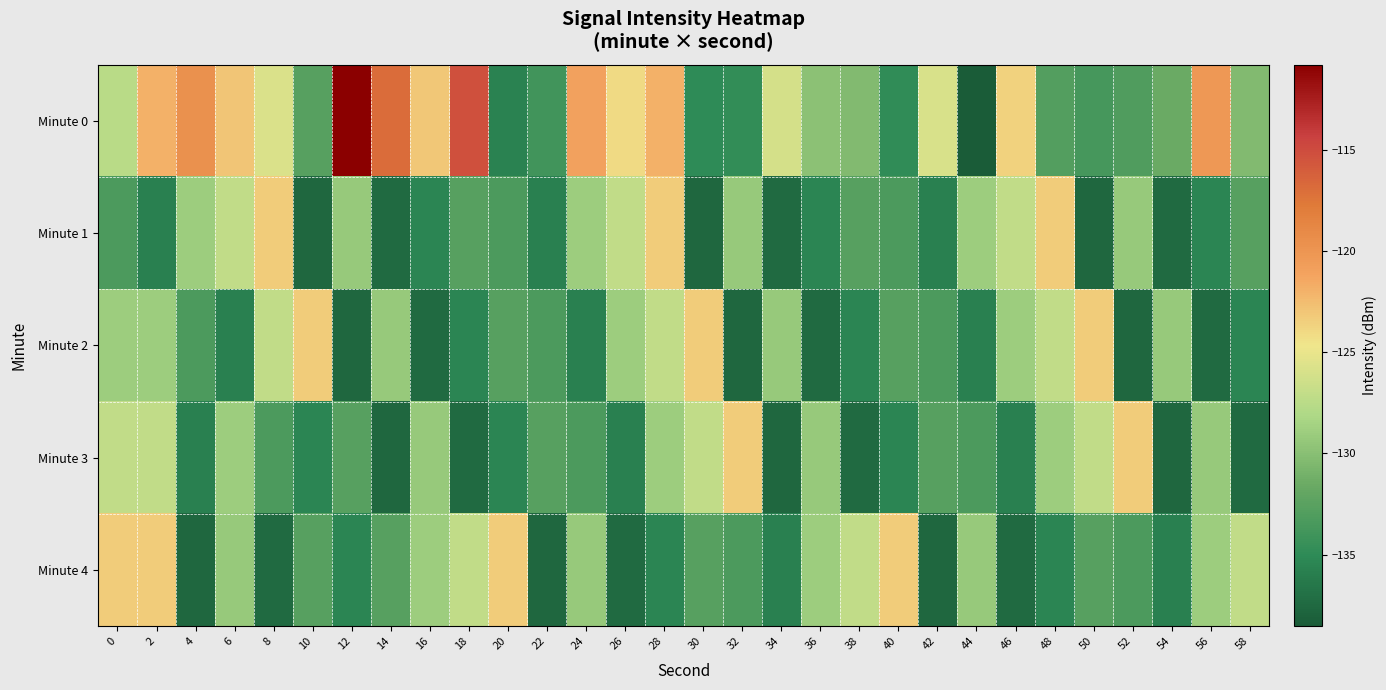

Rank the series by their maximum value, from lowest to highest.

Minute 1, Minute 2, Minute 3, Minute 4, Minute 0